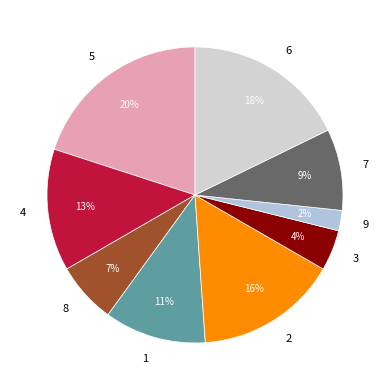

To the nearest percent, what is the difference between the largest and smallest slice percentages?

18%